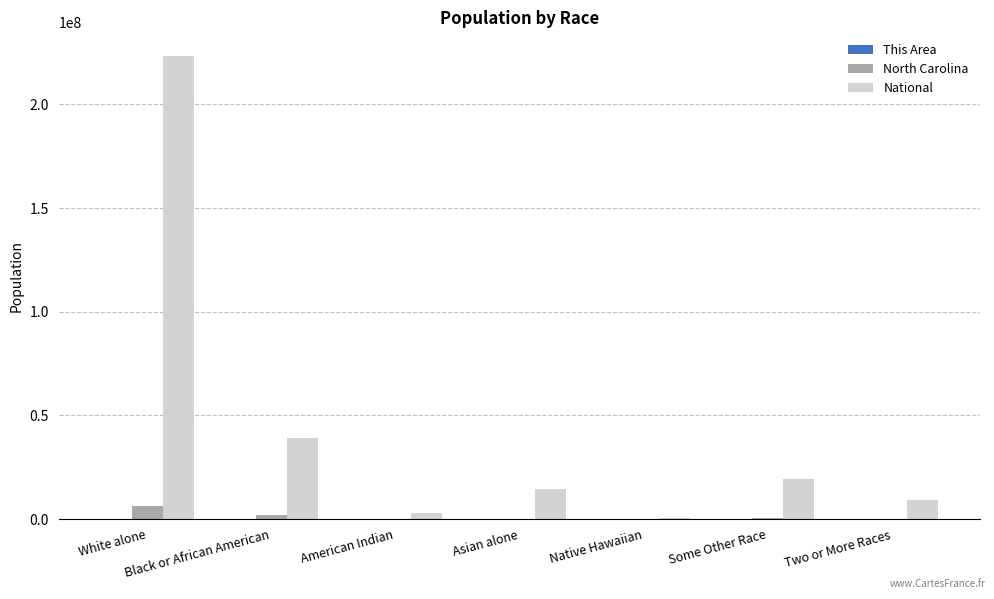

Between Asian alone and Native Hawaiian, which series saw the biggest shift?

National